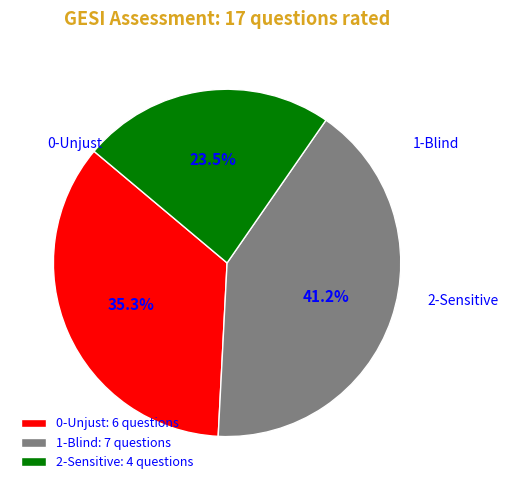

How much of the chart is everything except 2-Sensitive: 4 questions?

76.5%